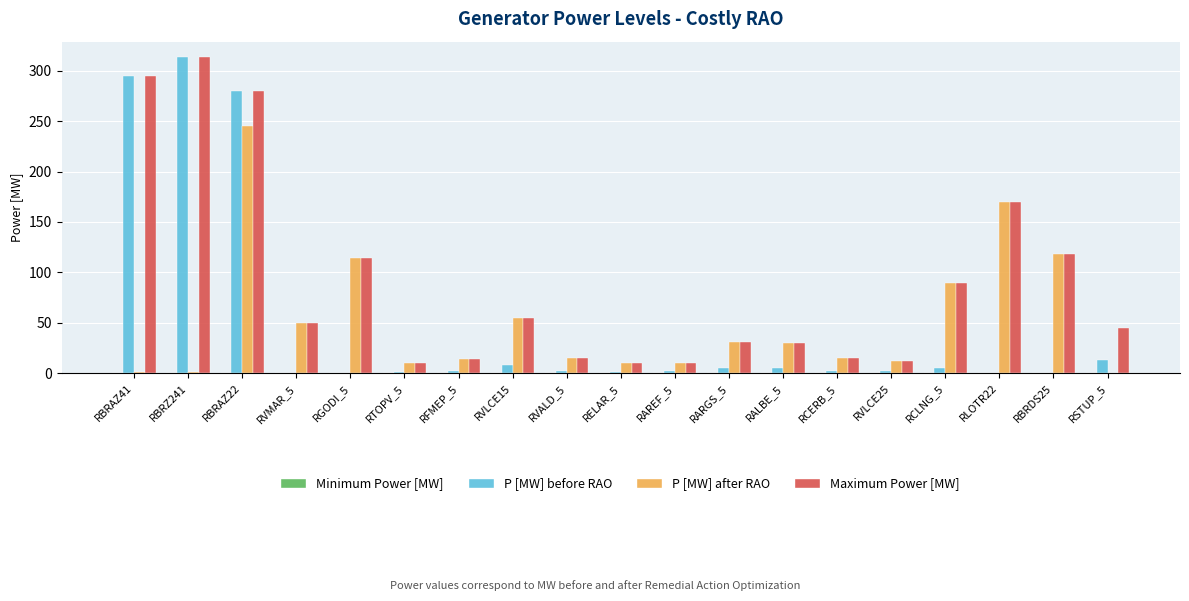

Which series has the largest range (max minus min)?

P [MW] before RAO